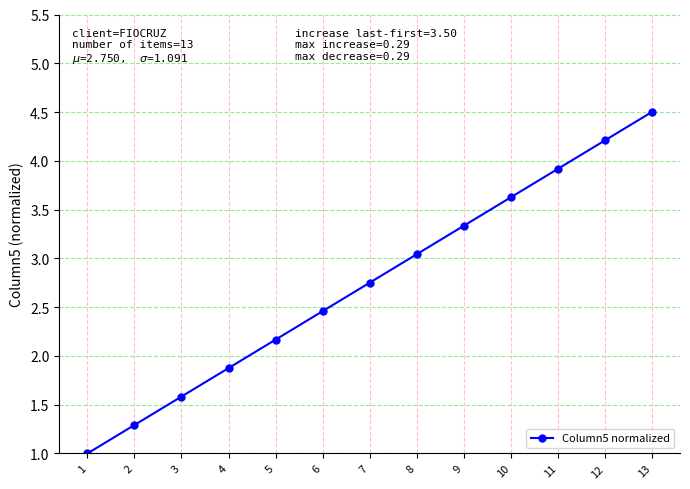

At which label does the data first exceed 2?

5